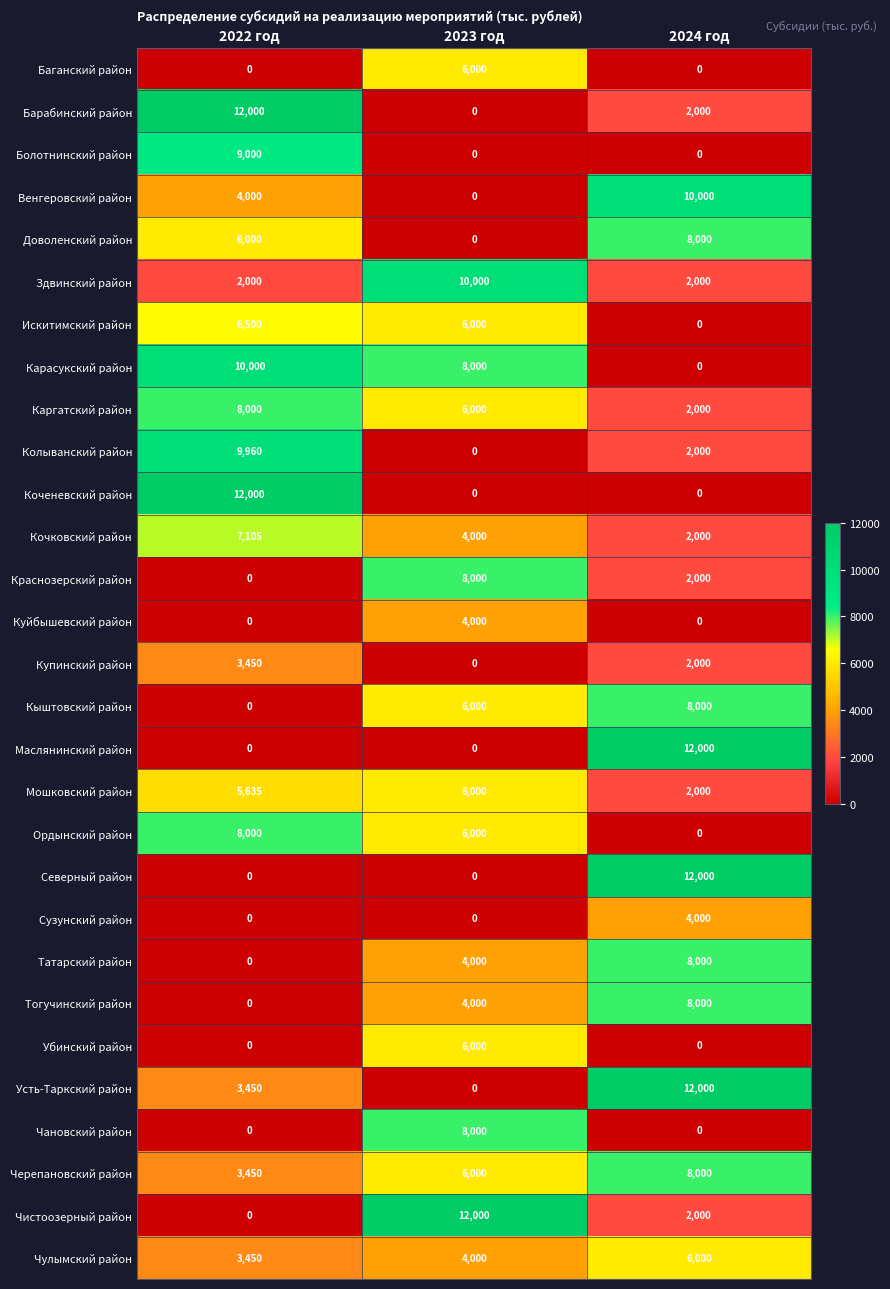

The Здвинский район series shows 2000 at 2022 год. True or false?

True